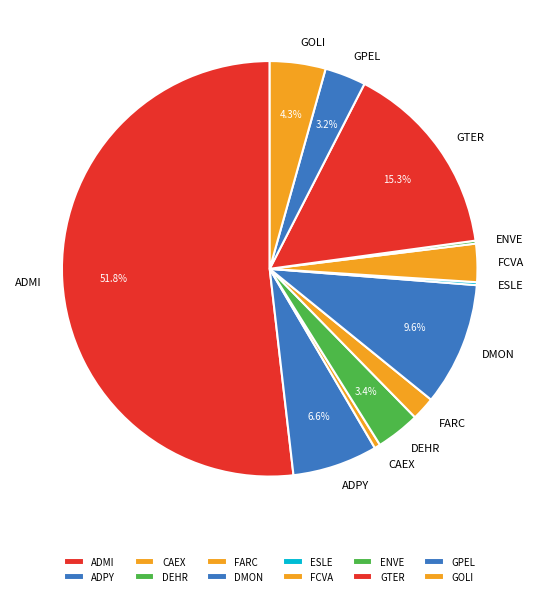

Approximately how many times larger is the value at ADMI compared to ADPY?

7.8